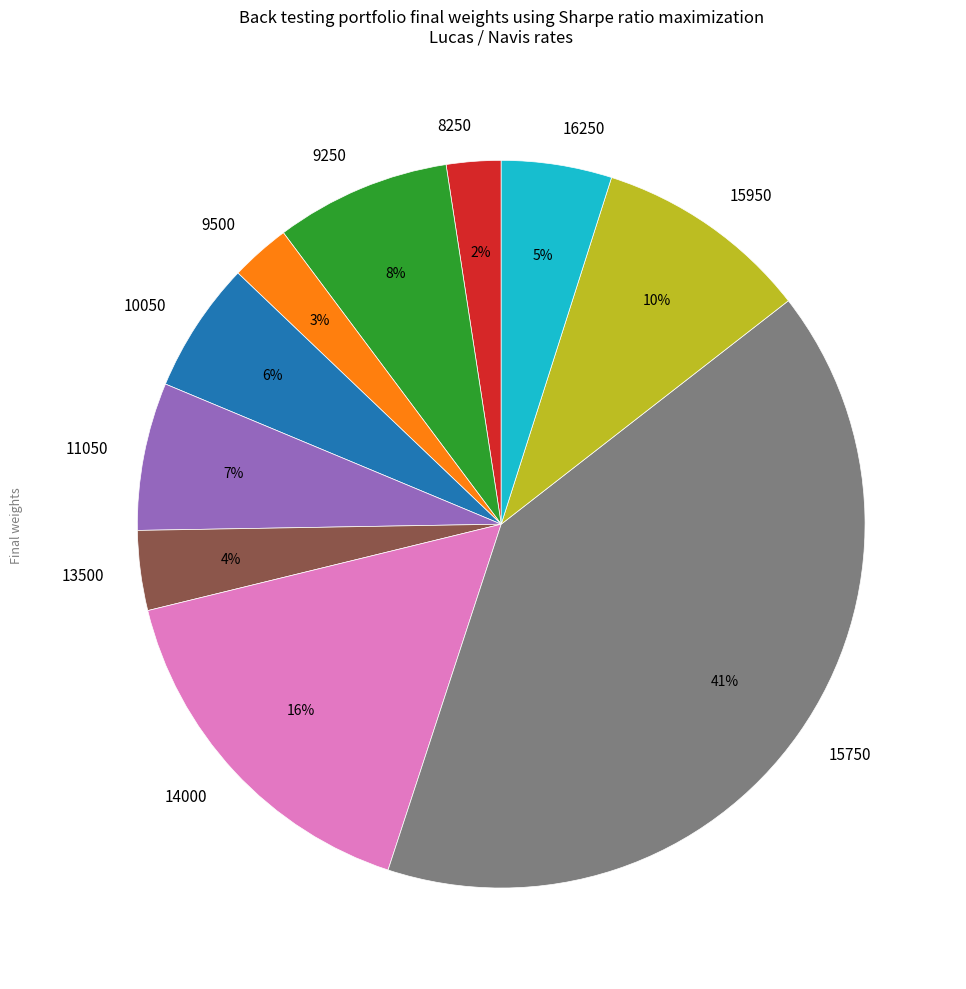

Count the number of slices in the pie.

10